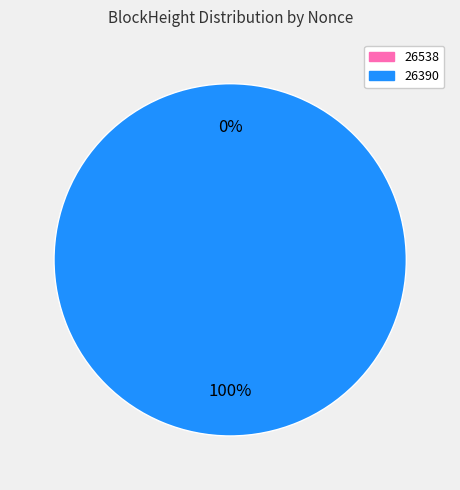

Is it true that 26538 is 1% of the pie?

False